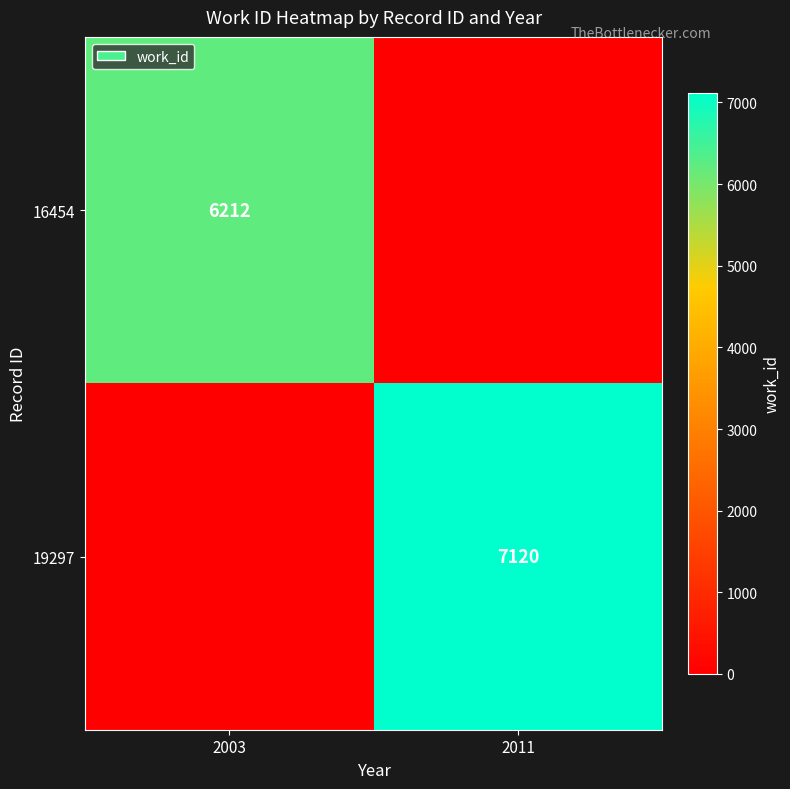

At how many categories does at least one series exceed 4122?

2